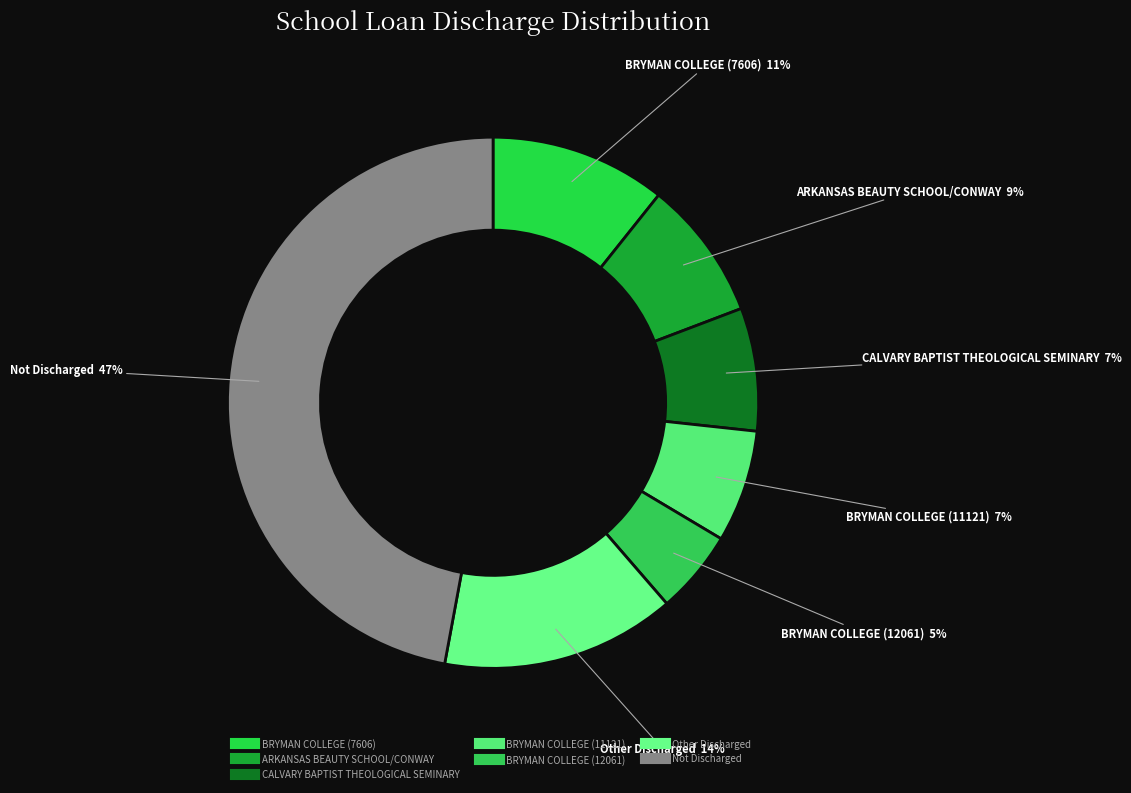

How many segments does this pie chart have?

7